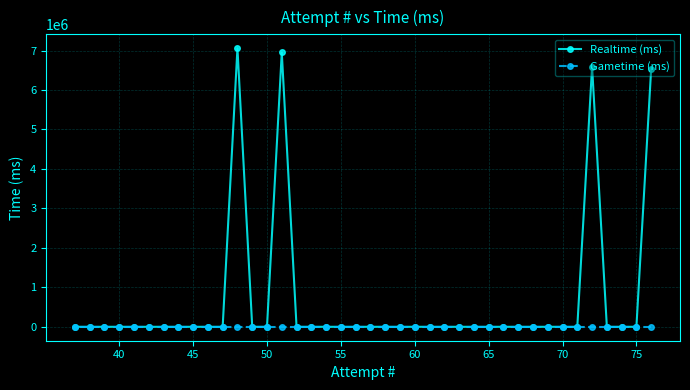

True or false: Realtime (ms) and Gametime (ms) cross at least once.

False